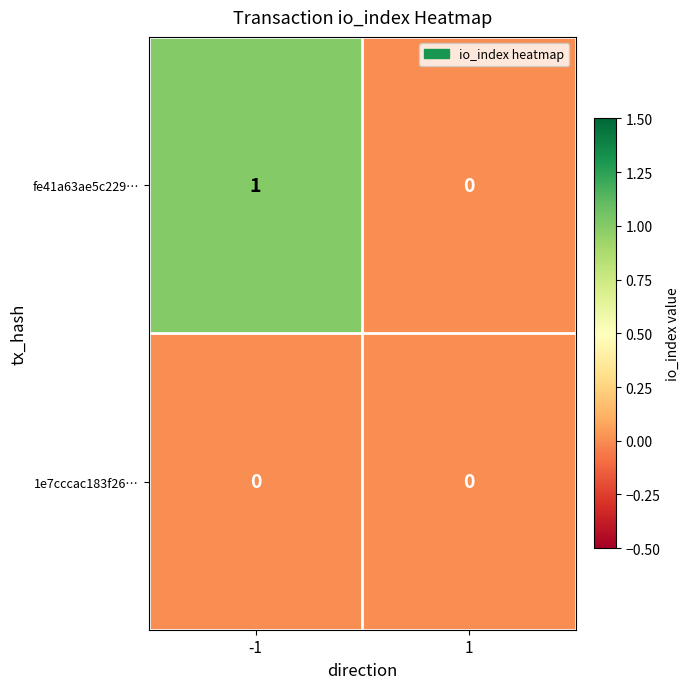

Which category has the highest value across all series?

-1